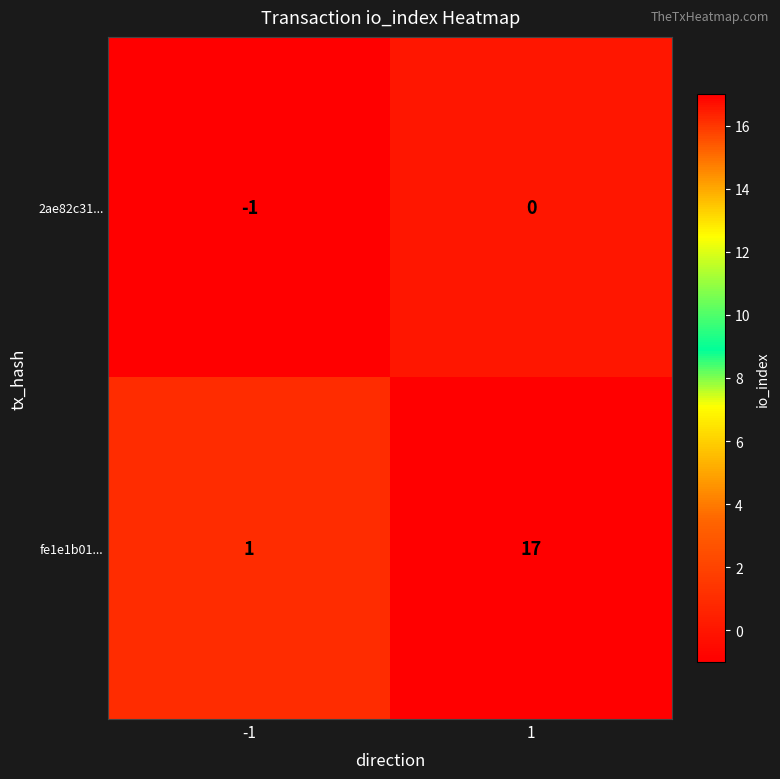

Reading left to right, list all the values displayed in this chart.

2ae82c31...: -1=-1	1=0
fe1e1b01...: -1=1	1=17